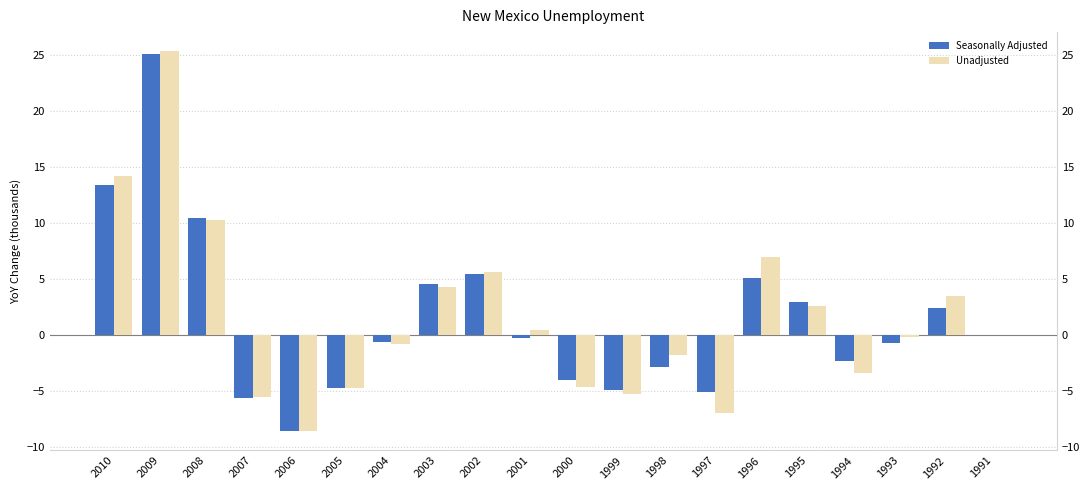

What is the sum of the Unadjusted values at 2001 and 2006?

-8.2